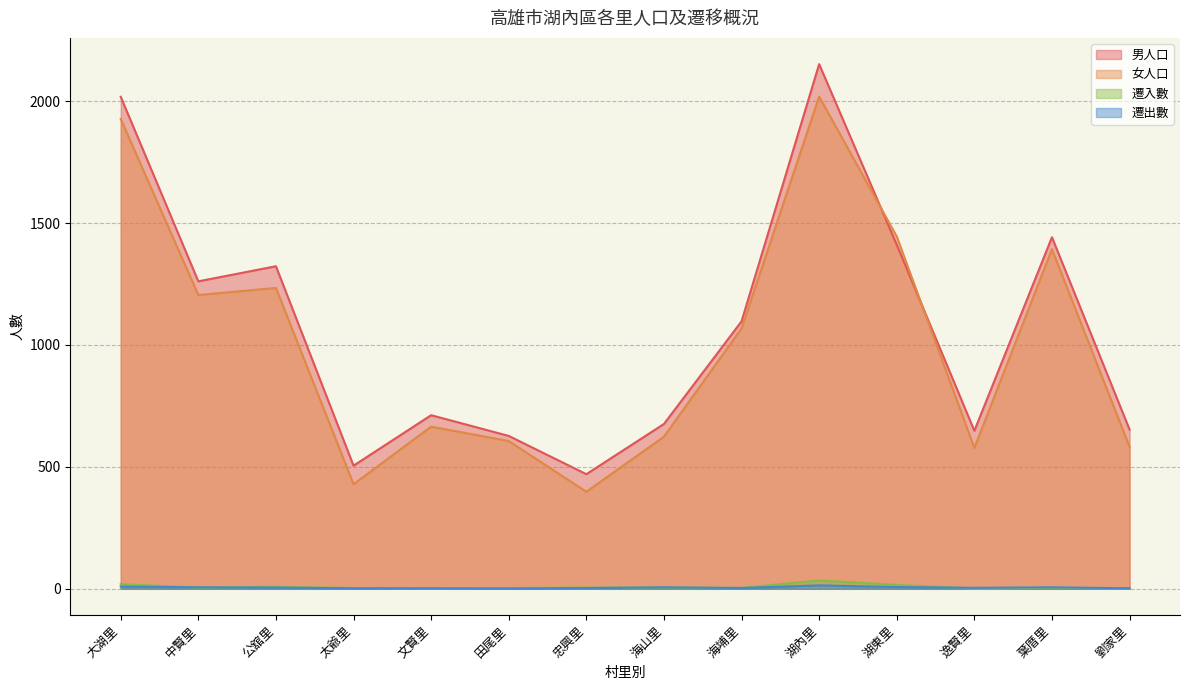

What is the minimum value shown in the chart?

1